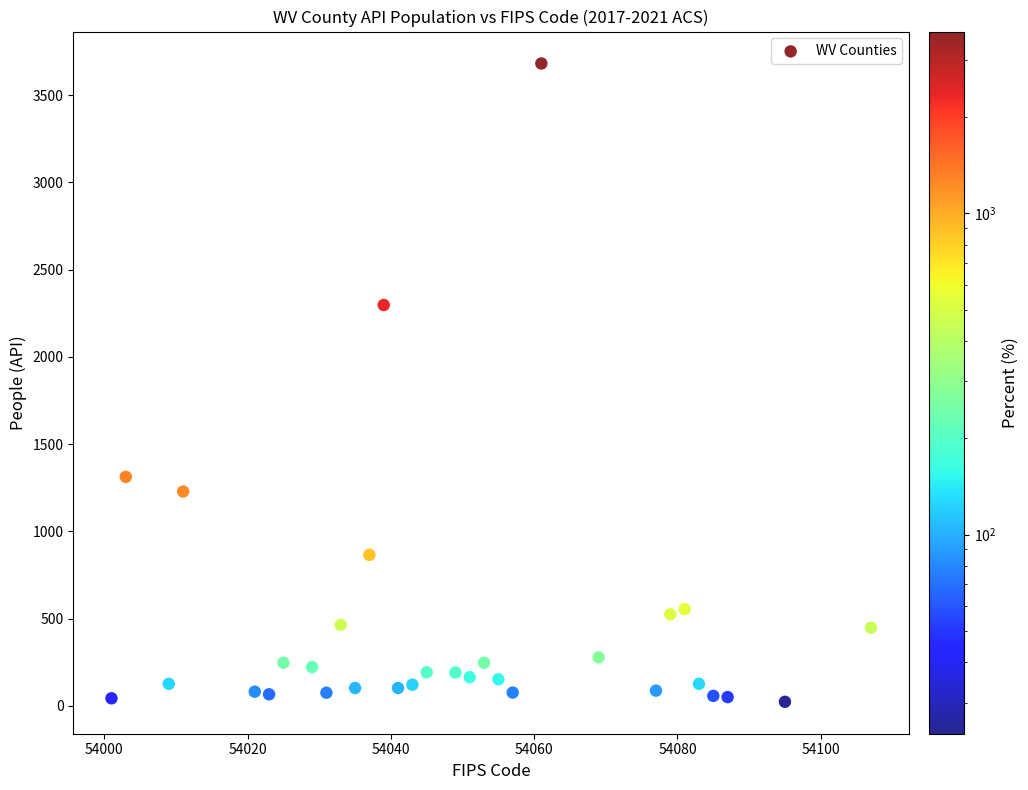

What is the range of X values (max minus min)?

106